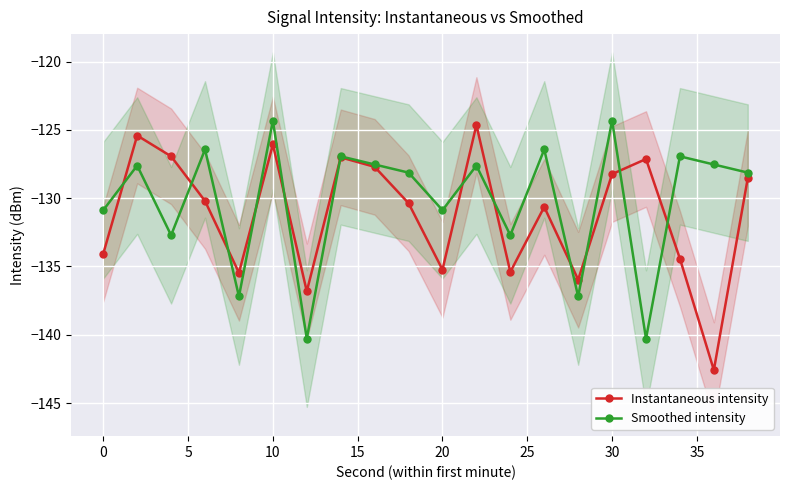

True or false: Smoothed intensity has a value of -76.0 at 0.

False